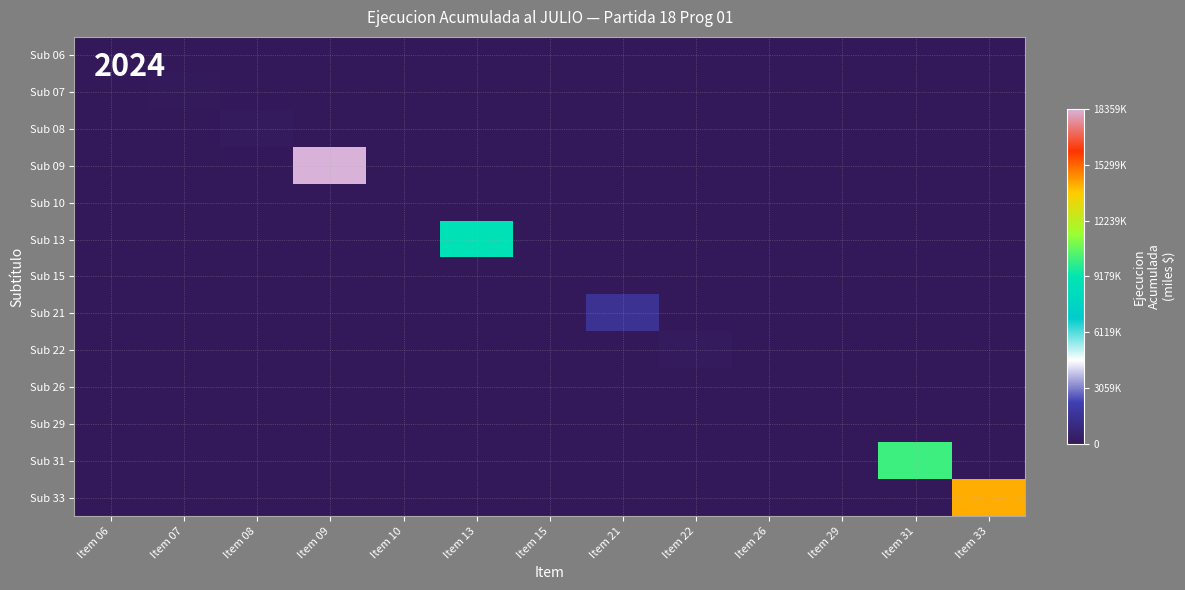

Reading left to right, list all the values displayed in this chart.

Sub 06: Item 06=28216	Item 07=0	Item 08=0	Item 09=0	Item 10=0	Item 13=0	Item 15=0	Item 21=0	Item 22=0	Item 26=0	Item 29=0	Item 31=0	Item 33=0
Sub 07: Item 06=0	Item 07=41839	Item 08=0	Item 09=0	Item 10=0	Item 13=0	Item 15=0	Item 21=0	Item 22=0	Item 26=0	Item 29=0	Item 31=0	Item 33=0
Sub 08: Item 06=0	Item 07=0	Item 08=131965	Item 09=0	Item 10=0	Item 13=0	Item 15=0	Item 21=0	Item 22=0	Item 26=0	Item 29=0	Item 31=0	Item 33=0
Sub 09: Item 06=0	Item 07=0	Item 08=0	Item 09=18359287	Item 10=0	Item 13=0	Item 15=0	Item 21=0	Item 22=0	Item 26=0	Item 29=0	Item 31=0	Item 33=0
Sub 10: Item 06=0	Item 07=0	Item 08=0	Item 09=0	Item 10=10586	Item 13=0	Item 15=0	Item 21=0	Item 22=0	Item 26=0	Item 29=0	Item 31=0	Item 33=0
Sub 13: Item 06=0	Item 07=0	Item 08=0	Item 09=0	Item 10=0	Item 13=8896602	Item 15=0	Item 21=0	Item 22=0	Item 26=0	Item 29=0	Item 31=0	Item 33=0
Sub 15: Item 06=0	Item 07=0	Item 08=0	Item 09=0	Item 10=0	Item 13=0	Item 15=0	Item 21=0	Item 22=0	Item 26=0	Item 29=0	Item 31=0	Item 33=0
Sub 21: Item 06=0	Item 07=0	Item 08=0	Item 09=0	Item 10=0	Item 13=0	Item 15=0	Item 21=1503219	Item 22=0	Item 26=0	Item 29=0	Item 31=0	Item 33=0
Sub 22: Item 06=0	Item 07=0	Item 08=0	Item 09=0	Item 10=0	Item 13=0	Item 15=0	Item 21=0	Item 22=162586	Item 26=0	Item 29=0	Item 31=0	Item 33=0
Sub 26: Item 06=0	Item 07=0	Item 08=0	Item 09=0	Item 10=0	Item 13=0	Item 15=0	Item 21=0	Item 22=0	Item 26=0	Item 29=0	Item 31=0	Item 33=0
Sub 29: Item 06=0	Item 07=0	Item 08=0	Item 09=0	Item 10=0	Item 13=0	Item 15=0	Item 21=0	Item 22=0	Item 26=0	Item 29=5967	Item 31=0	Item 33=0
Sub 31: Item 06=0	Item 07=0	Item 08=0	Item 09=0	Item 10=0	Item 13=0	Item 15=0	Item 21=0	Item 22=0	Item 26=0	Item 29=0	Item 31=10101551	Item 33=0
Sub 33: Item 06=0	Item 07=0	Item 08=0	Item 09=0	Item 10=0	Item 13=0	Item 15=0	Item 21=0	Item 22=0	Item 26=0	Item 29=0	Item 31=0	Item 33=14214811